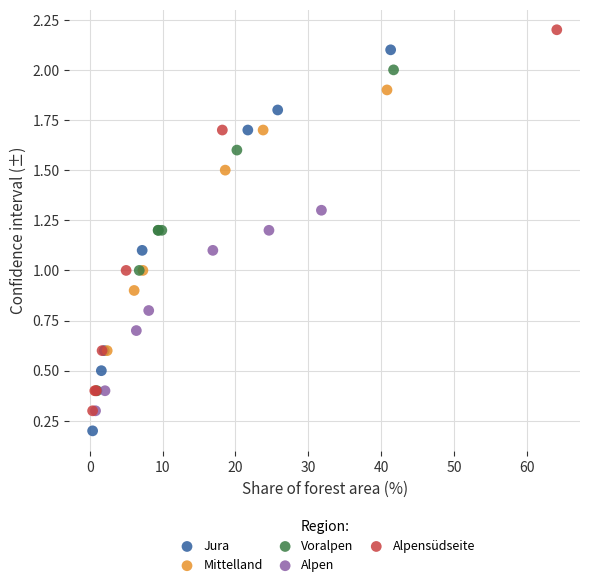

Which series contains the lowest Y value?

Jura